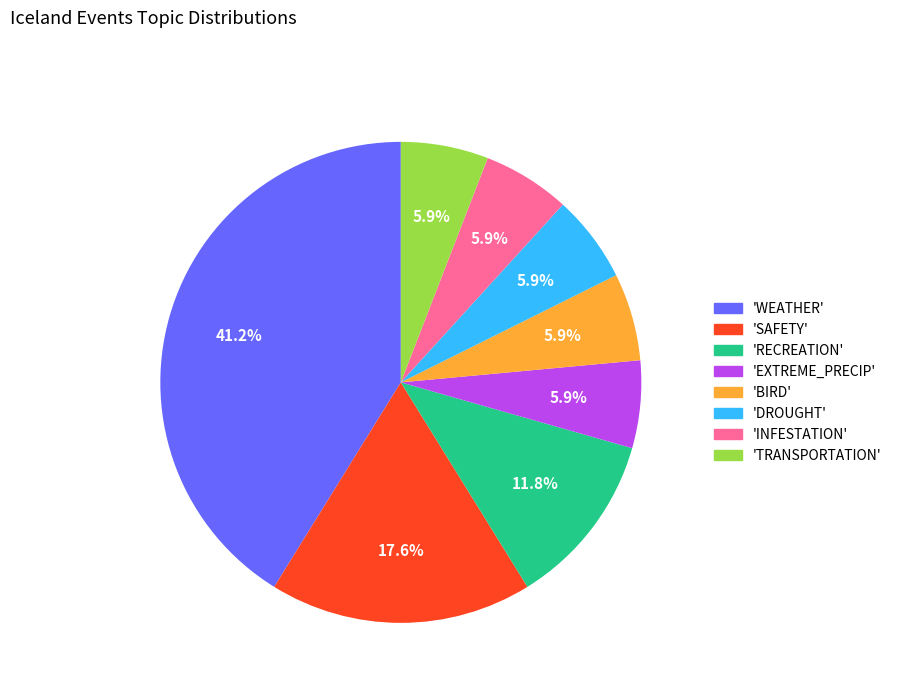

Is there any slice that represents more than half of the pie?

No